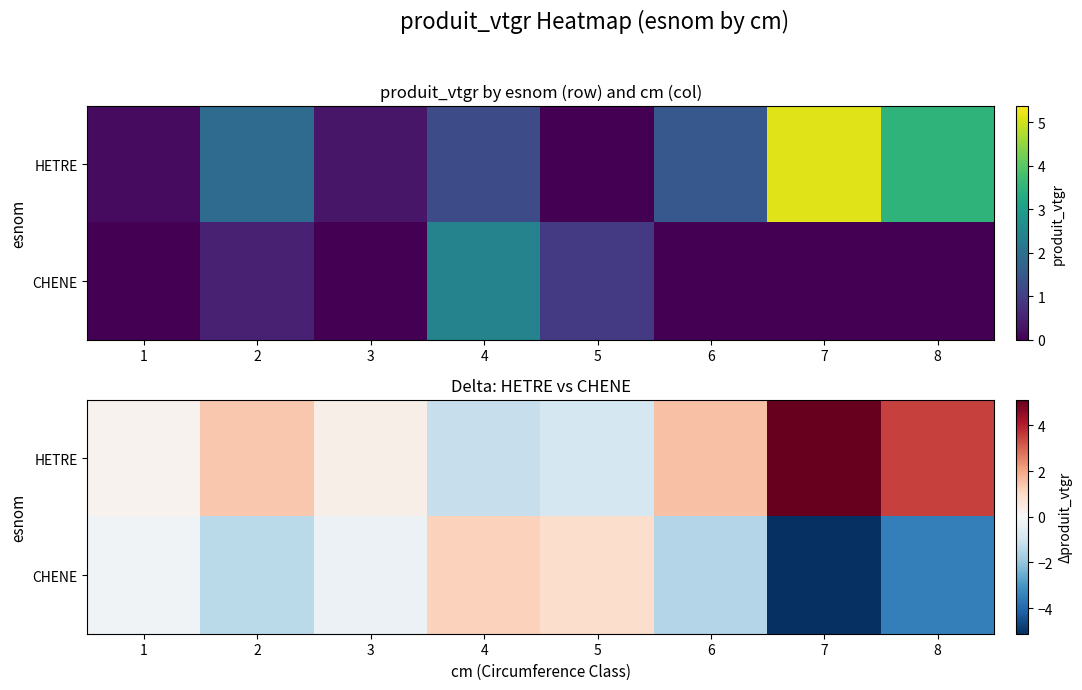

At how many categories does at least one series exceed 3?

2